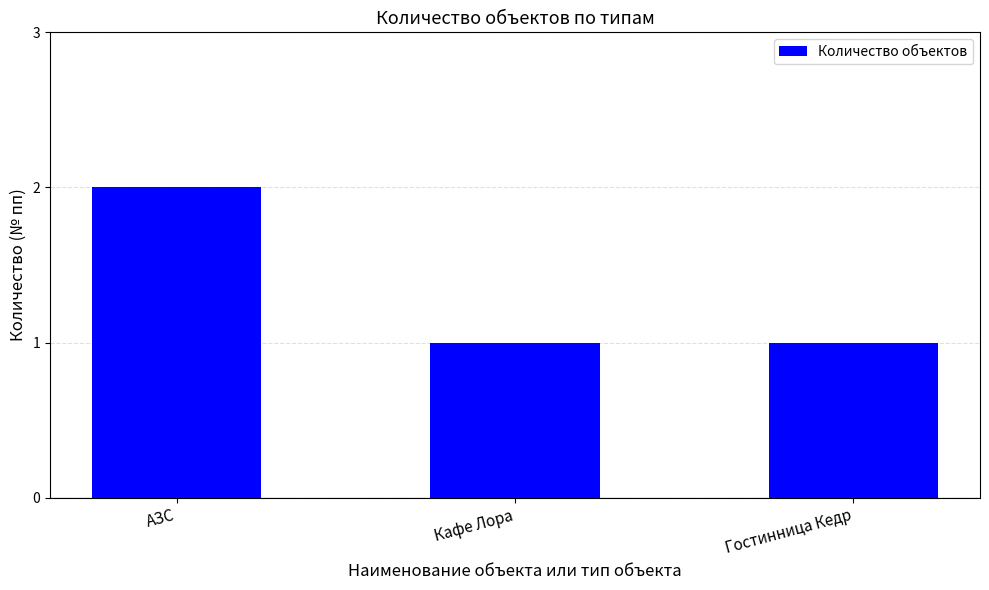

Does the chart contain any negative values?

No